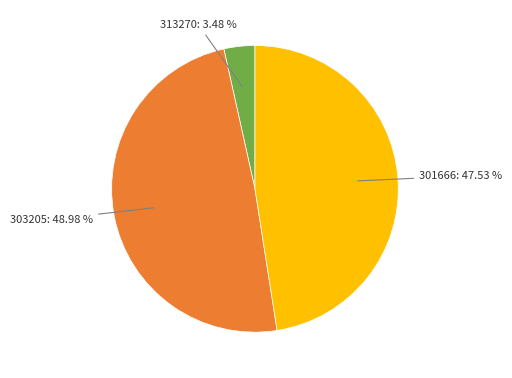

Is there any slice that represents more than half of the pie?

No